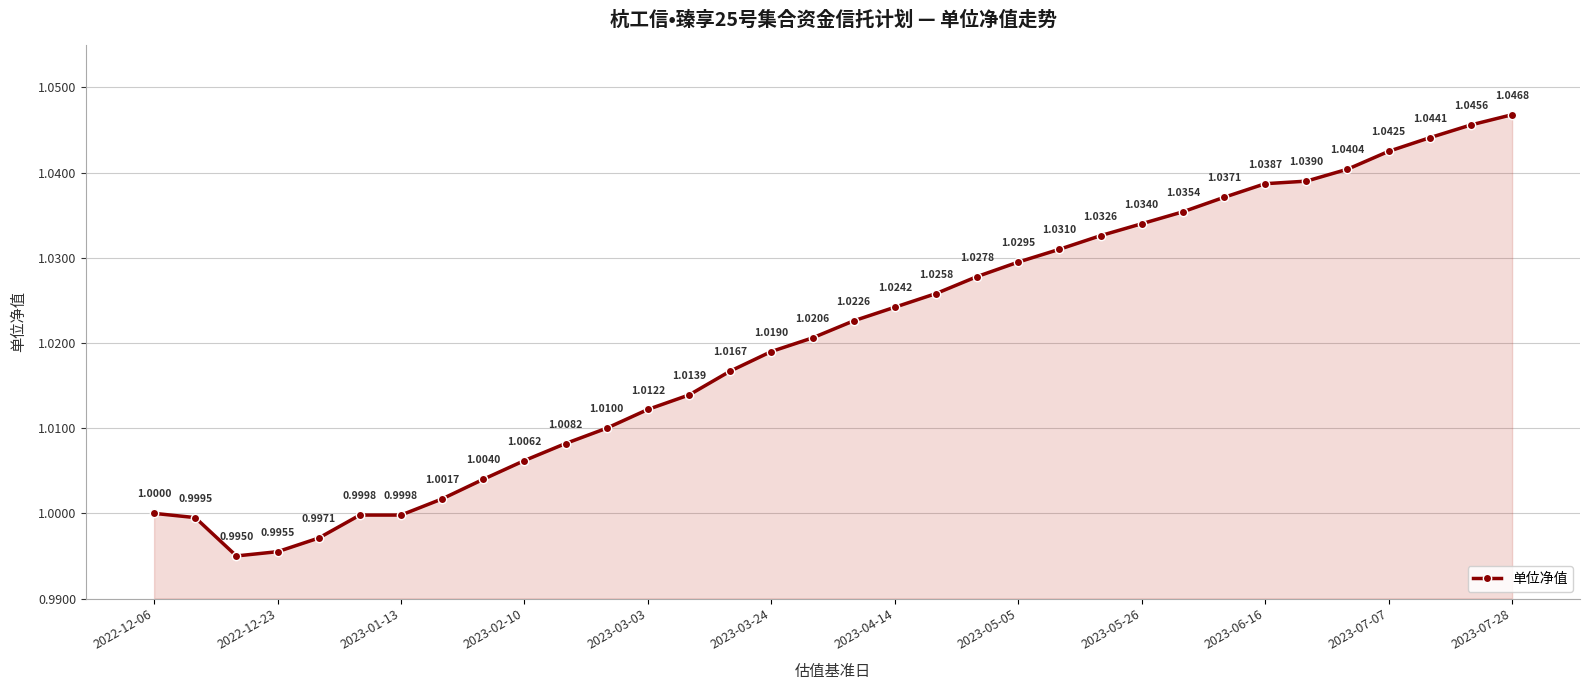

How many lines are shown in the chart?

1